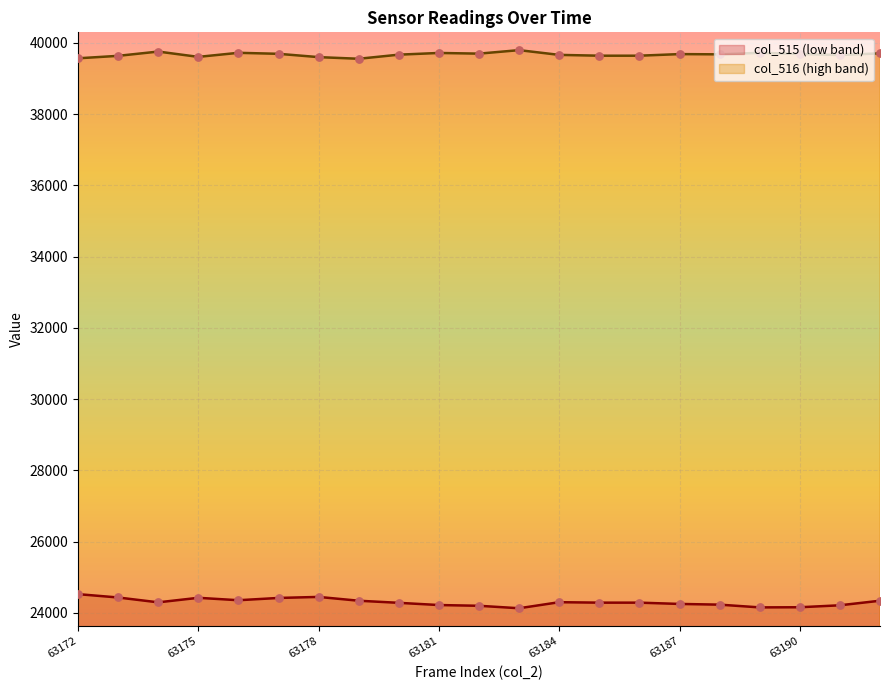

Which series has the widest spread of Y values?

col_515